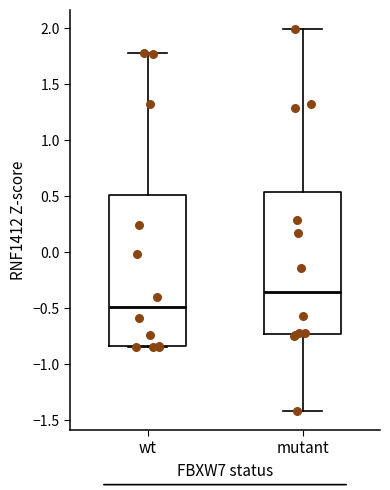

Where is the upper edge of the box for wt on the y-axis? The values are not printed on the chart, so give them approximately, as read against the axis.

0.50